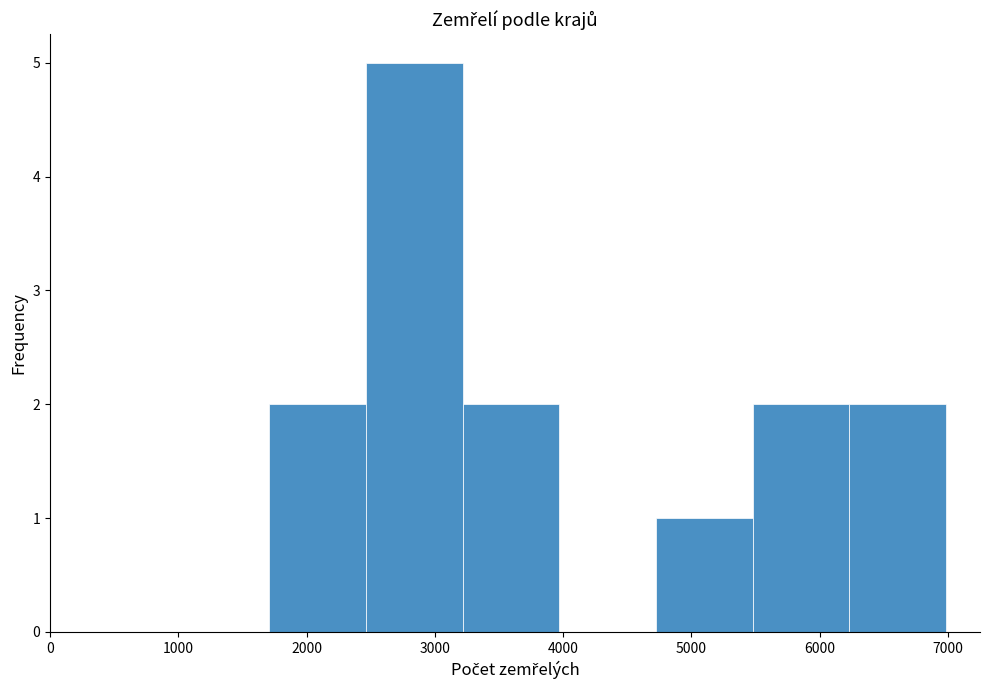

What is the height of the bar covering 2500 to 3200 on the x-axis? Neither the bar edges nor the heights are printed on the chart, so give them approximately, as read against the axes.

5